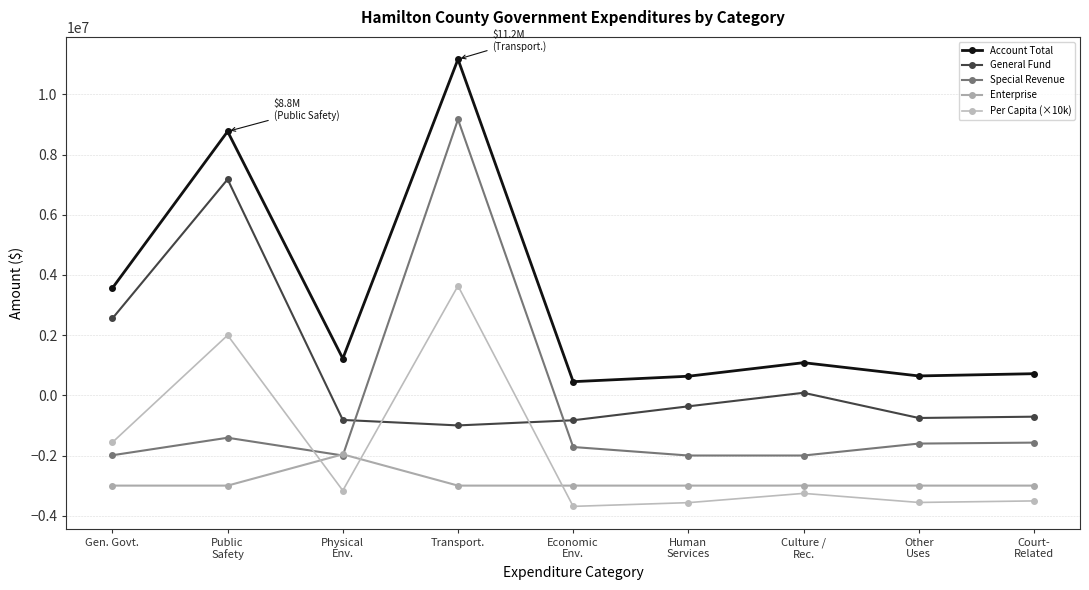

Where is the first local maximum for Per Capita (×10k)?

Public
Safety